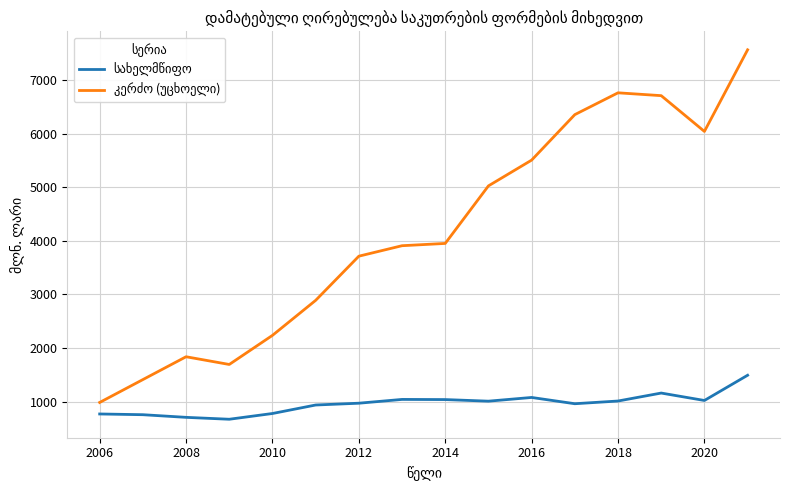

Count the number of categories in the chart.

16